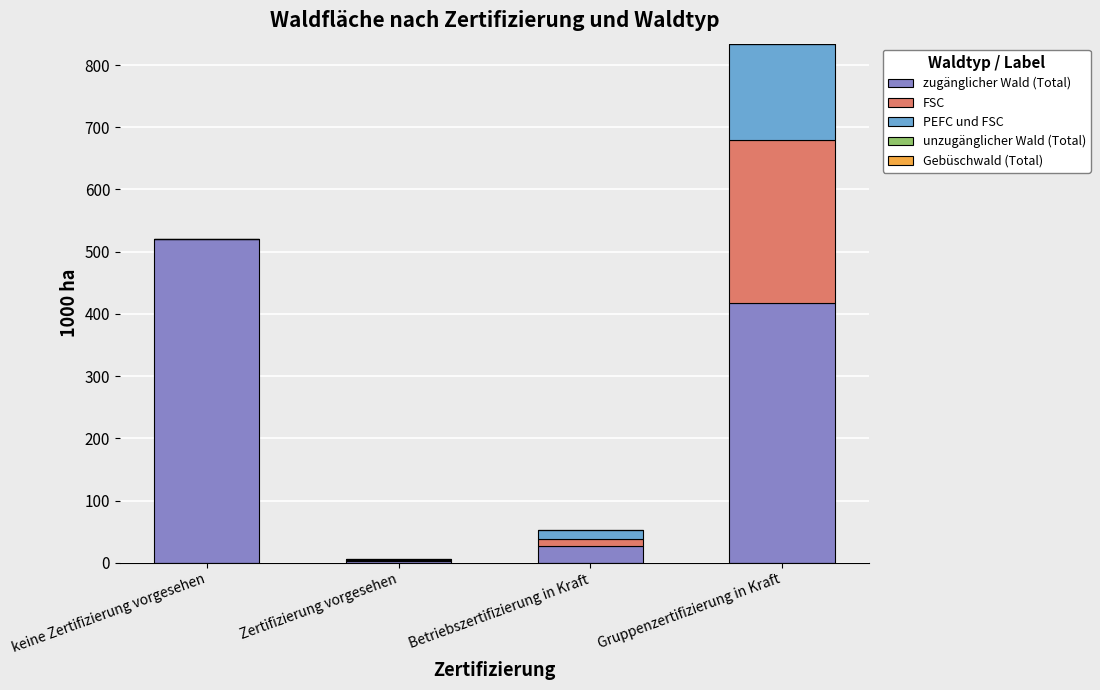

Are the bars horizontal?

No